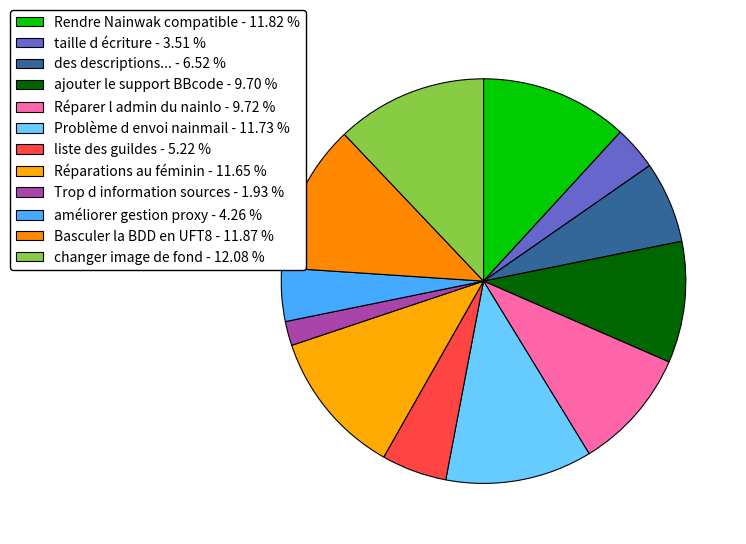

Does any single category account for the majority?

No